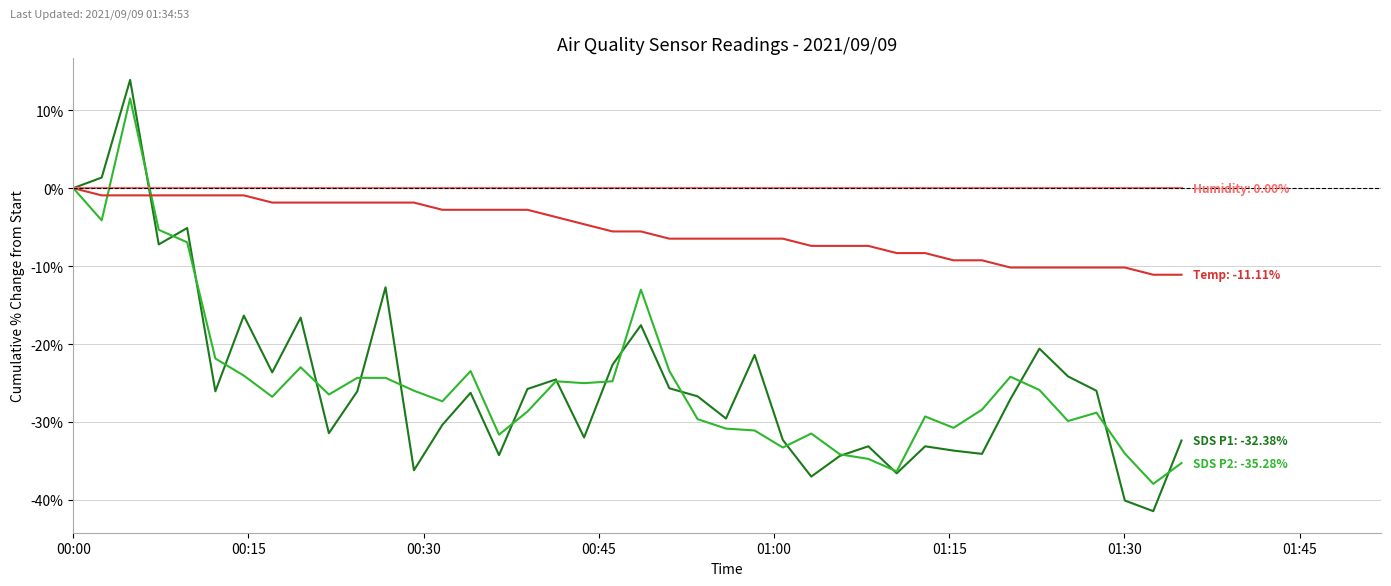

What is the maximum value shown in the chart?

13.9